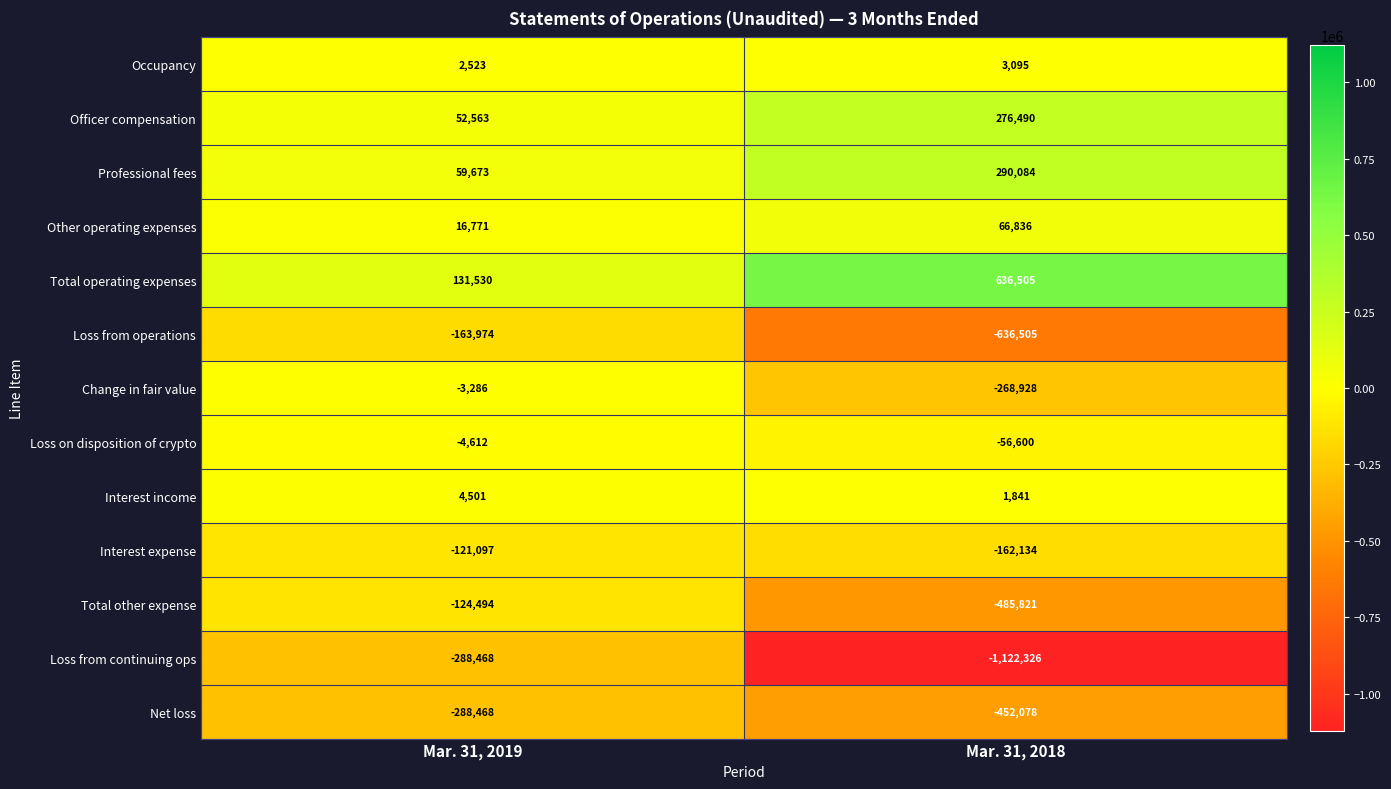

What is the minimum value shown in the chart?

-1122326